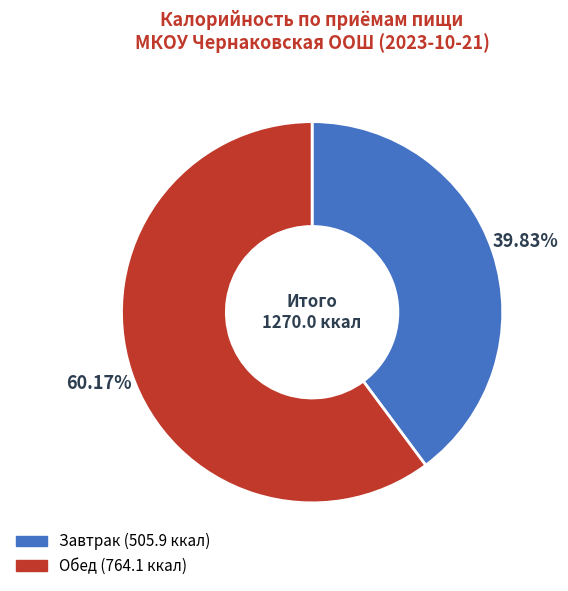

What is the ratio of the value at Завтрак to the value at Обед?

0.7